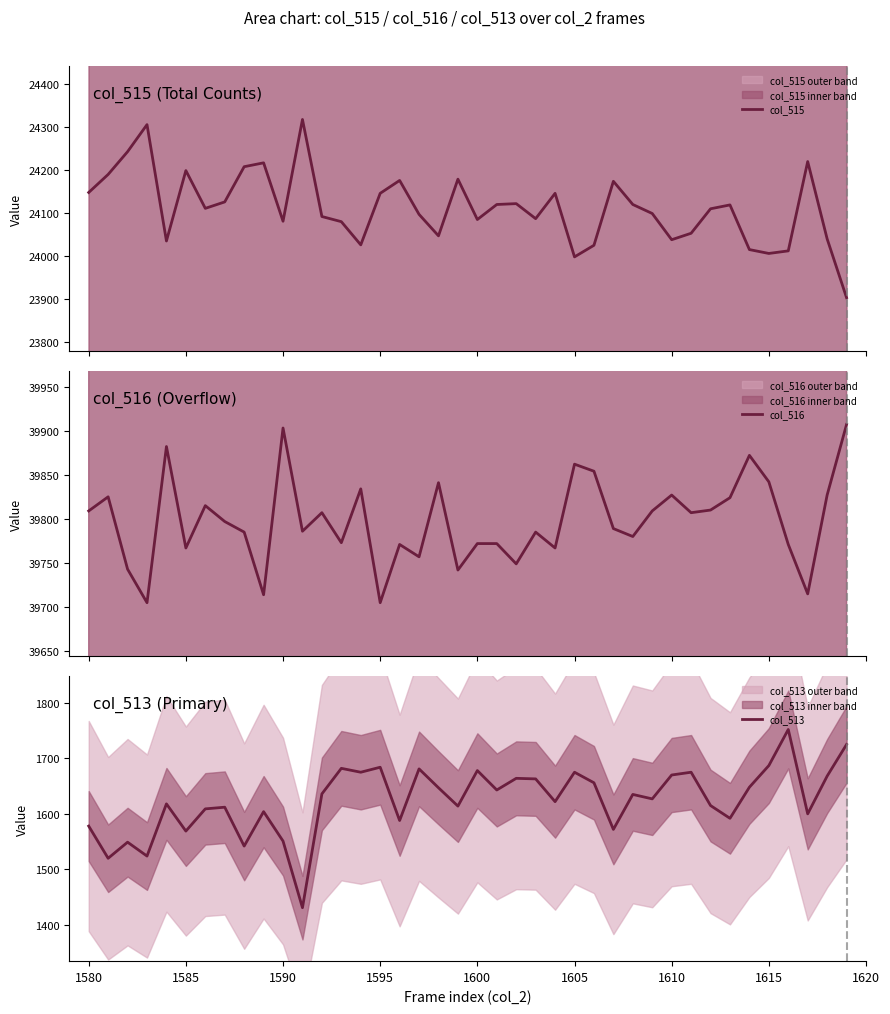

What is the average value of the col_515 series?

24113